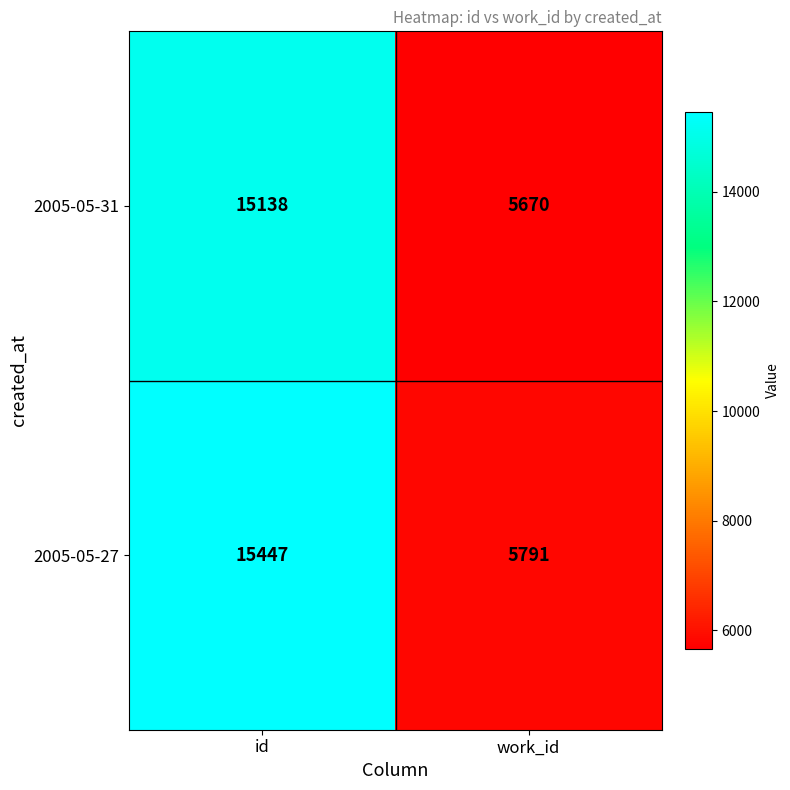

What is the maximum value shown in the chart?

15447